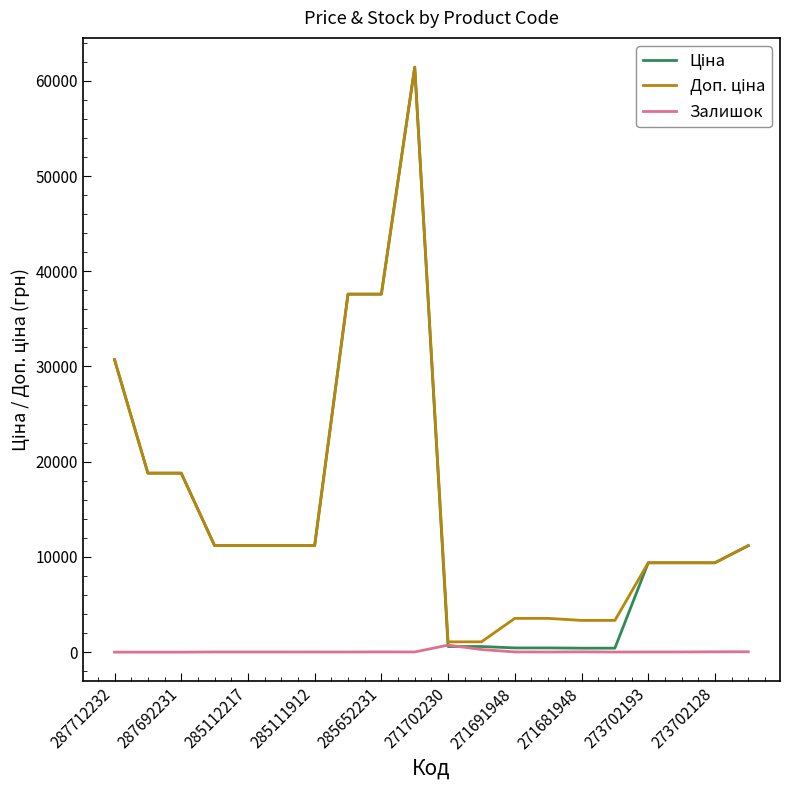

How many distinct data groups are displayed?

3